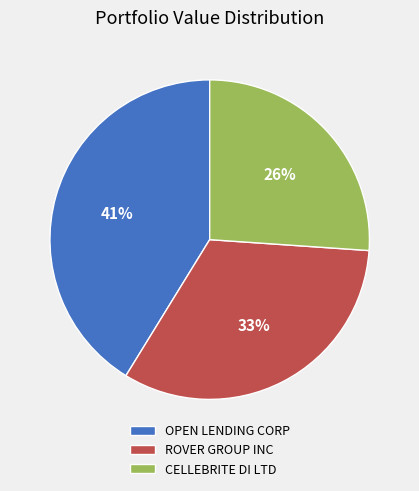

Which category has the smallest portion of the pie?

CELLEBRITE DI LTD